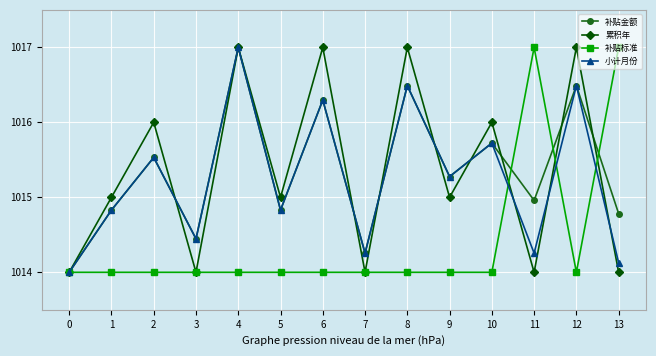

What are all the series names shown in the legend?

补贴金额, 累积年, 补贴标准, 小计月份